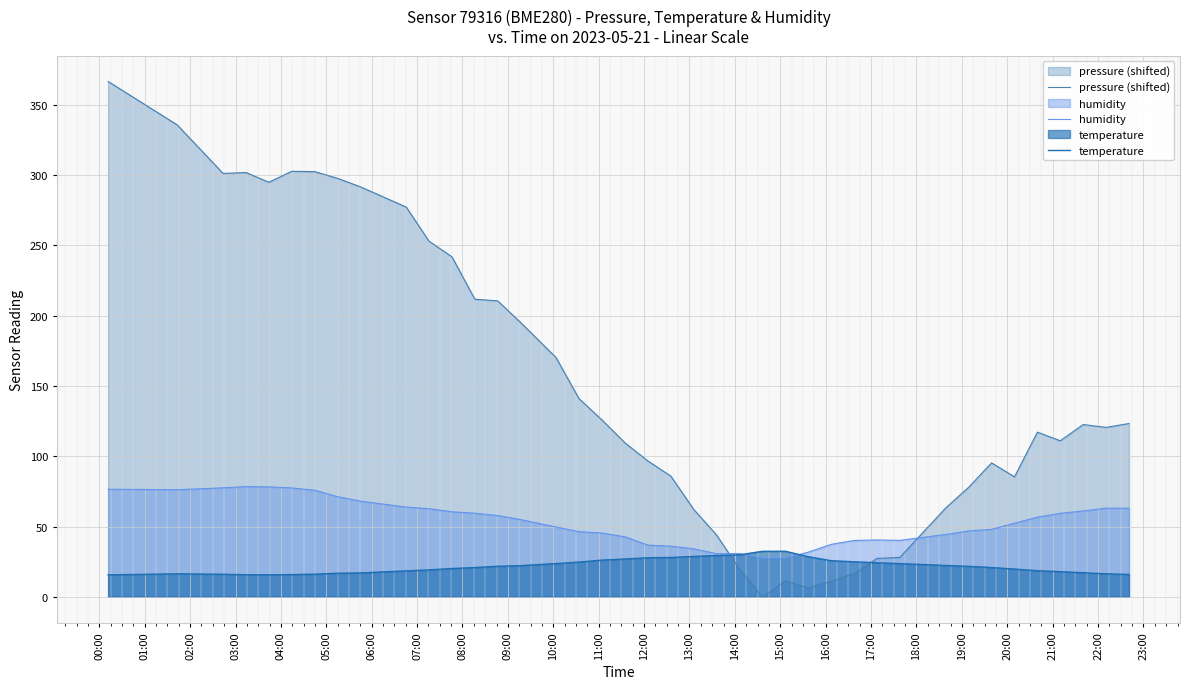

Which series ends up on top after the final intersection of temperature and pressure (shifted)?

pressure (shifted)